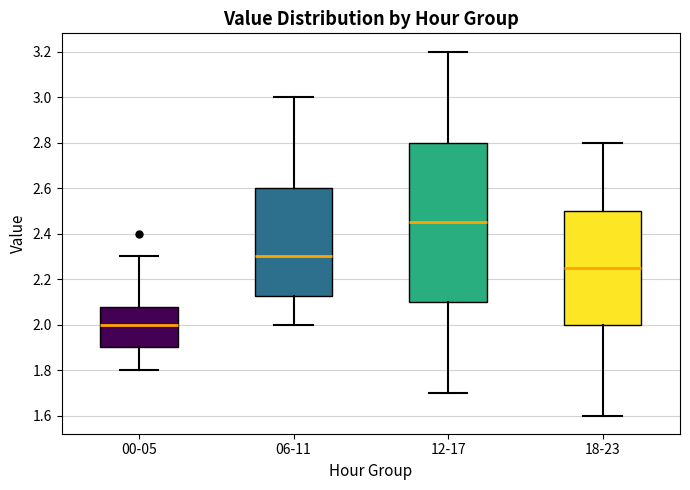

Comparing the boxes themselves (not the whiskers), which one is the tallest?

12-17